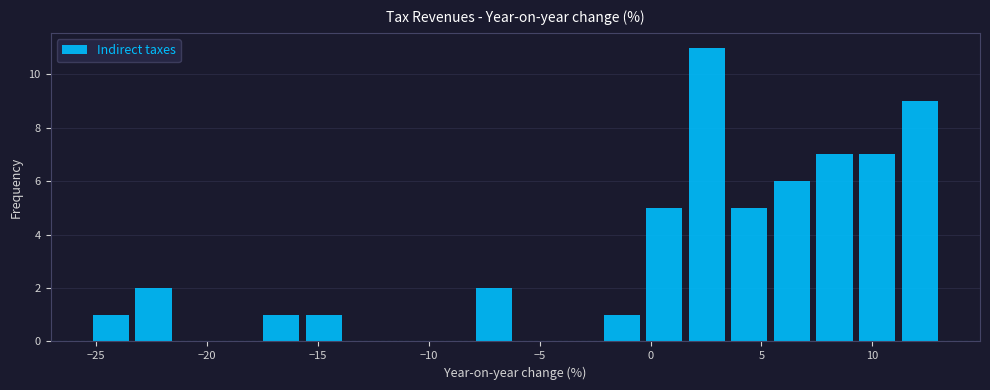

Around what value on the x-axis is the tallest bar? Give the approximate position of its centre, as read against the axis.

2.5